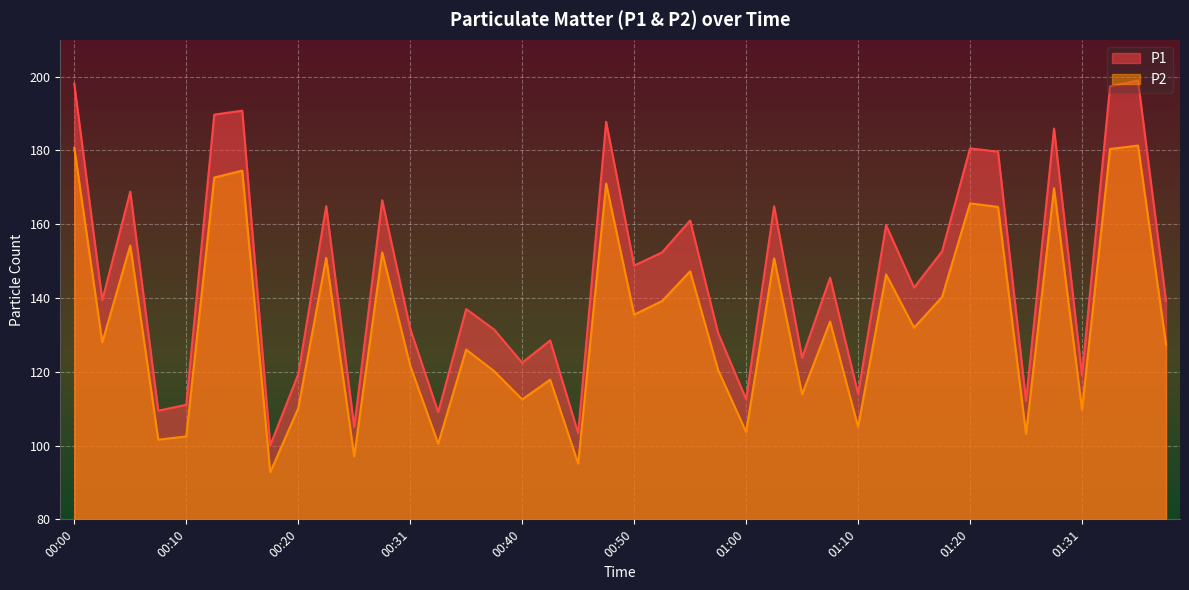

True or false: P2 and P1 intersect in this chart.

False